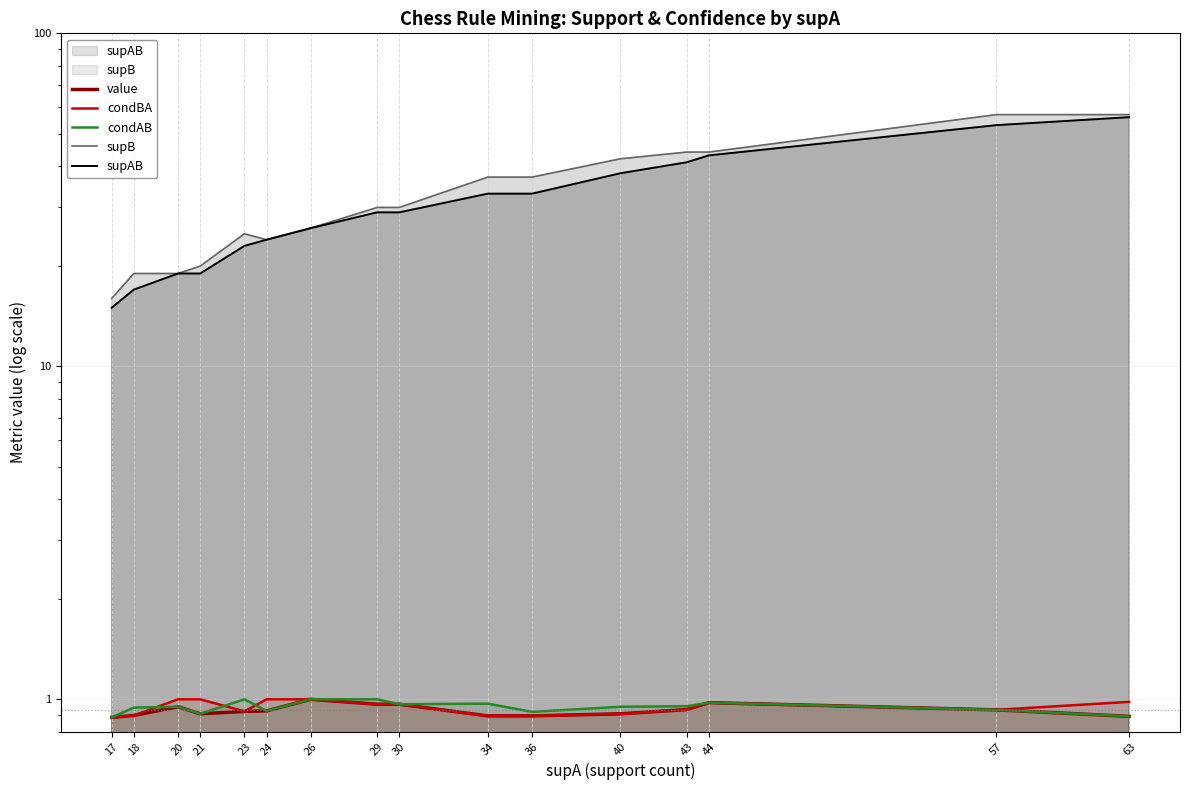

Which series has the widest spread of values?

supB